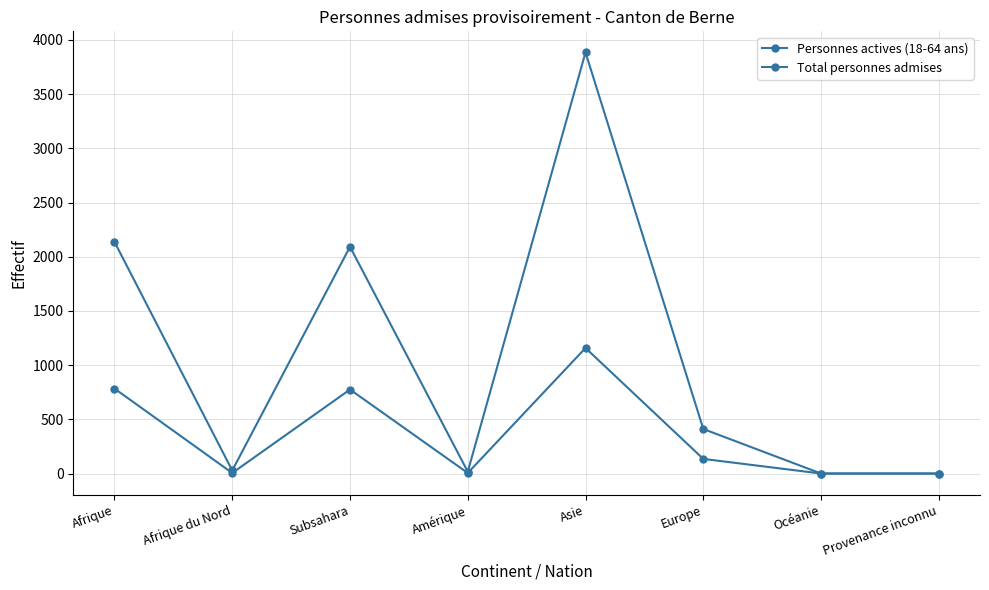

How many values in the Total personnes admises series are below 411?

4